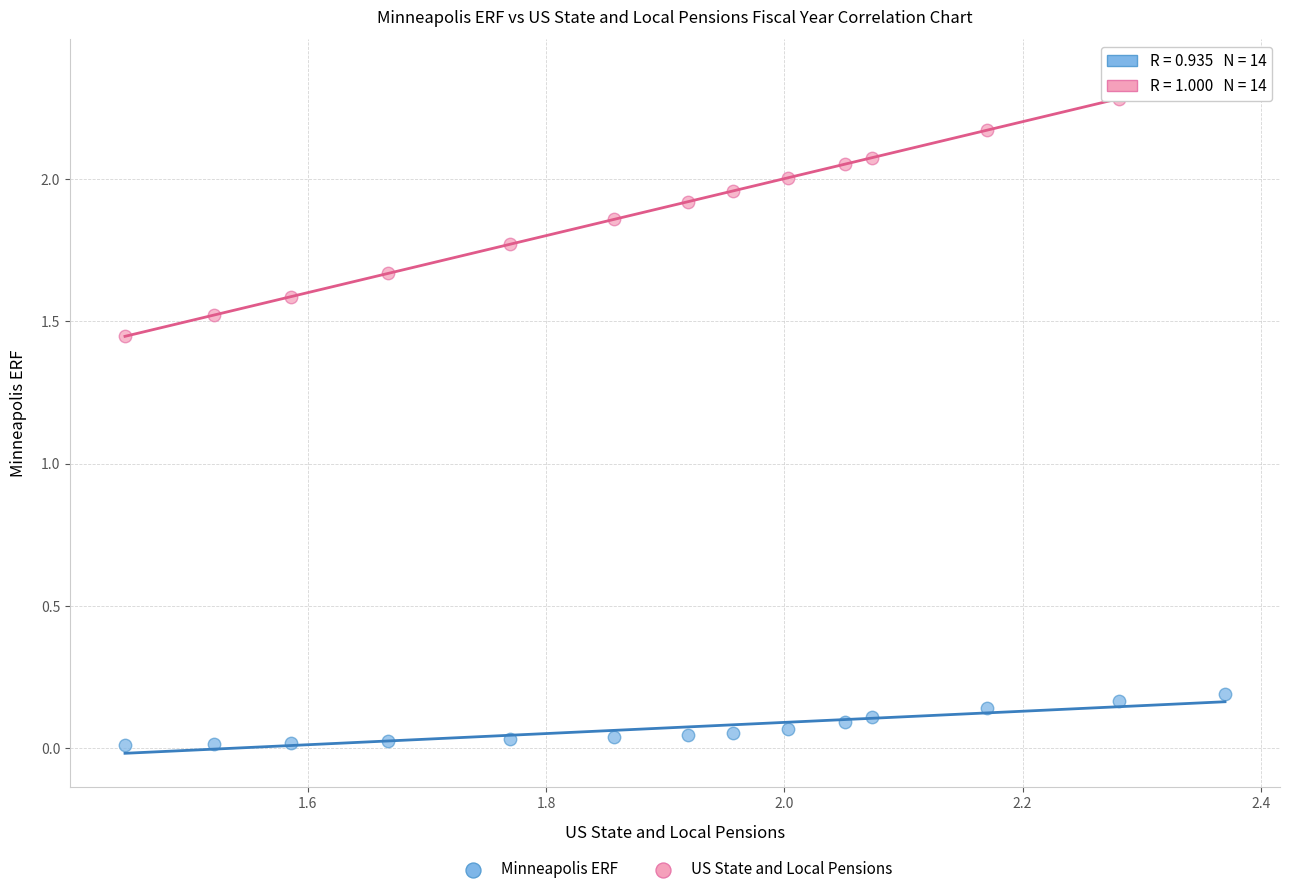

Which series contains the lowest Y value?

Minneapolis ERF